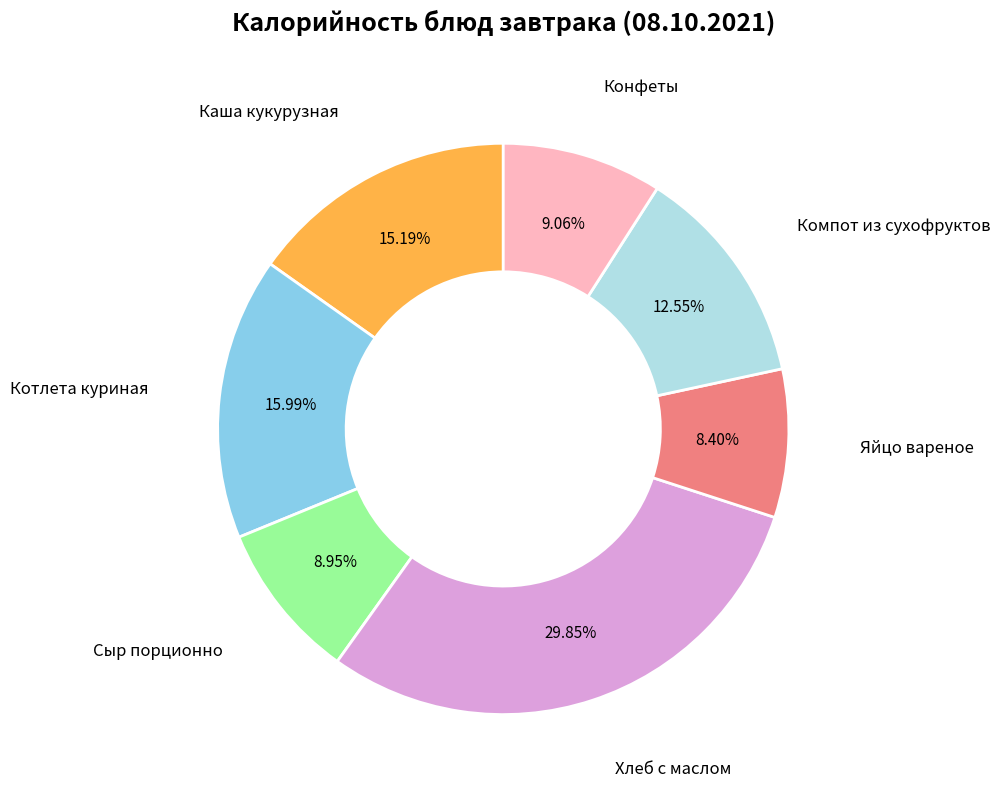

Is Яйцо вареное the majority of the pie?

No